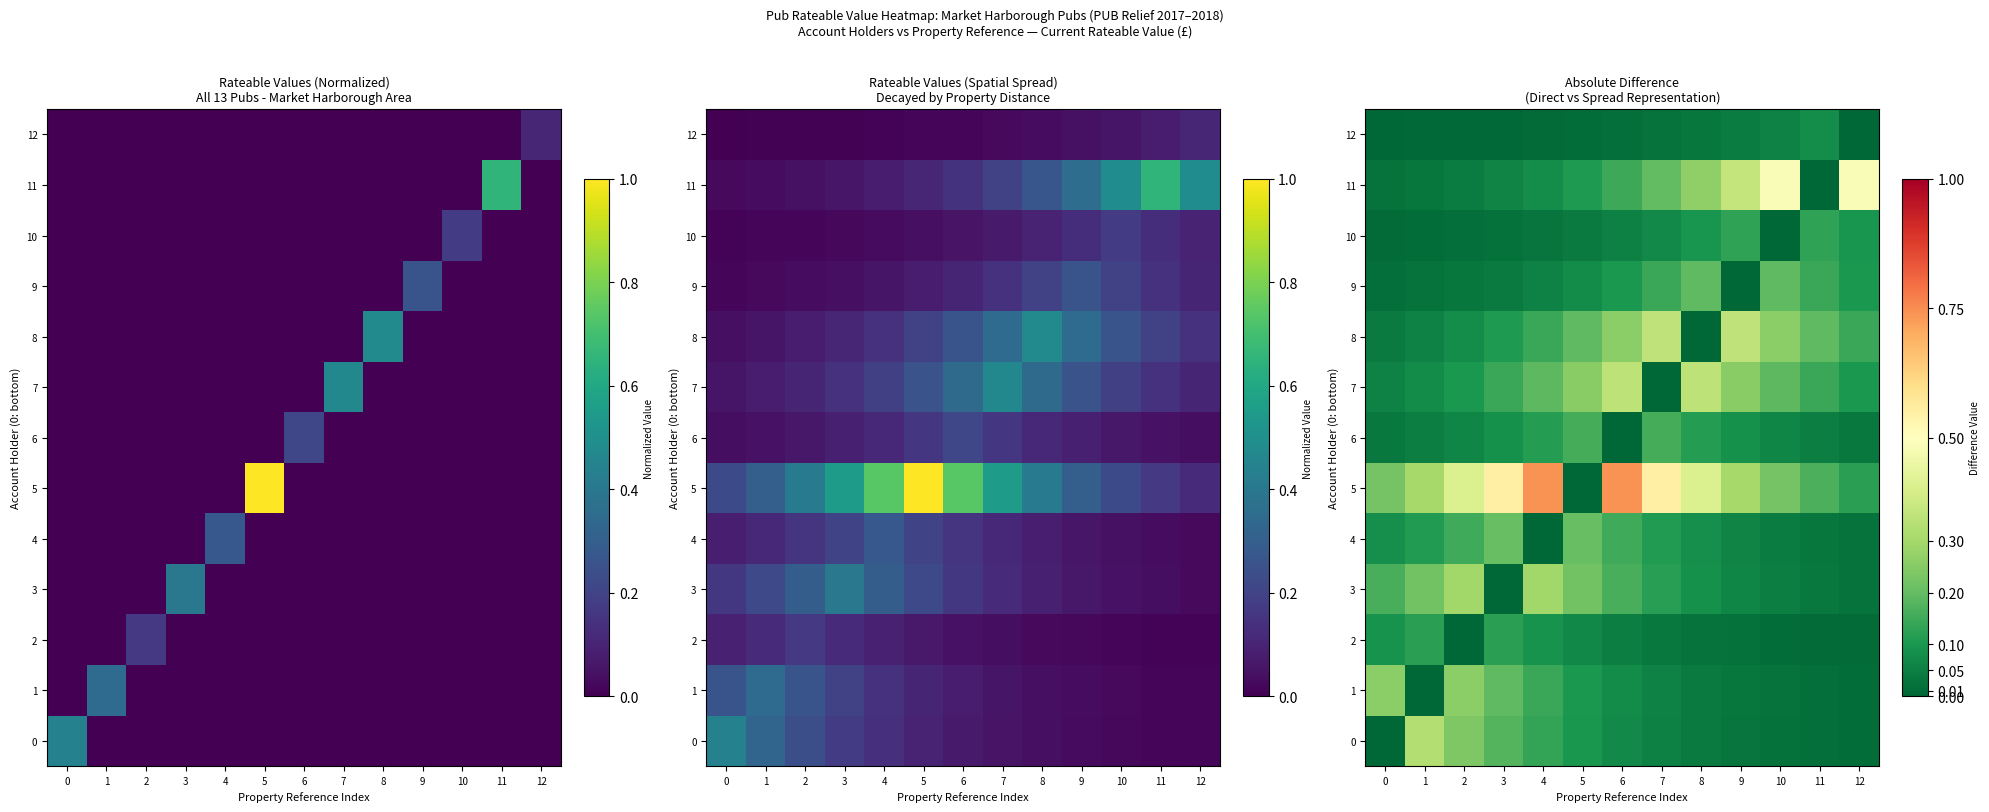

What is the difference between the 5 values at 7 and 0?

0.3